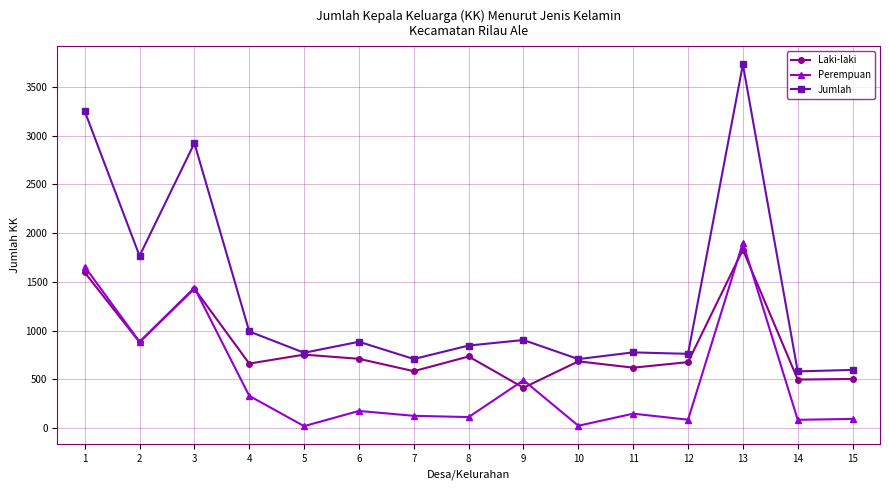

True or false: Jumlah and Perempuan intersect in this chart.

False